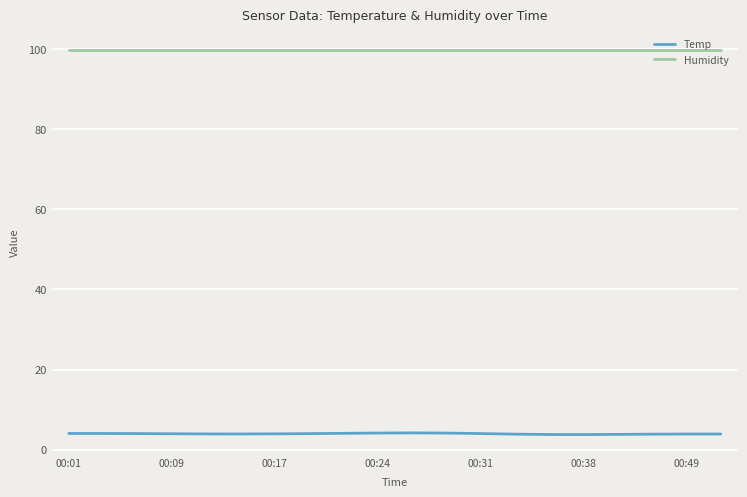

What is the maximum value for Temp?

4.2